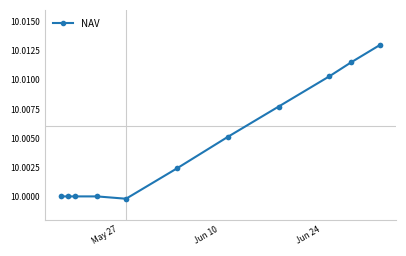

What is the sum of all values?

110.0